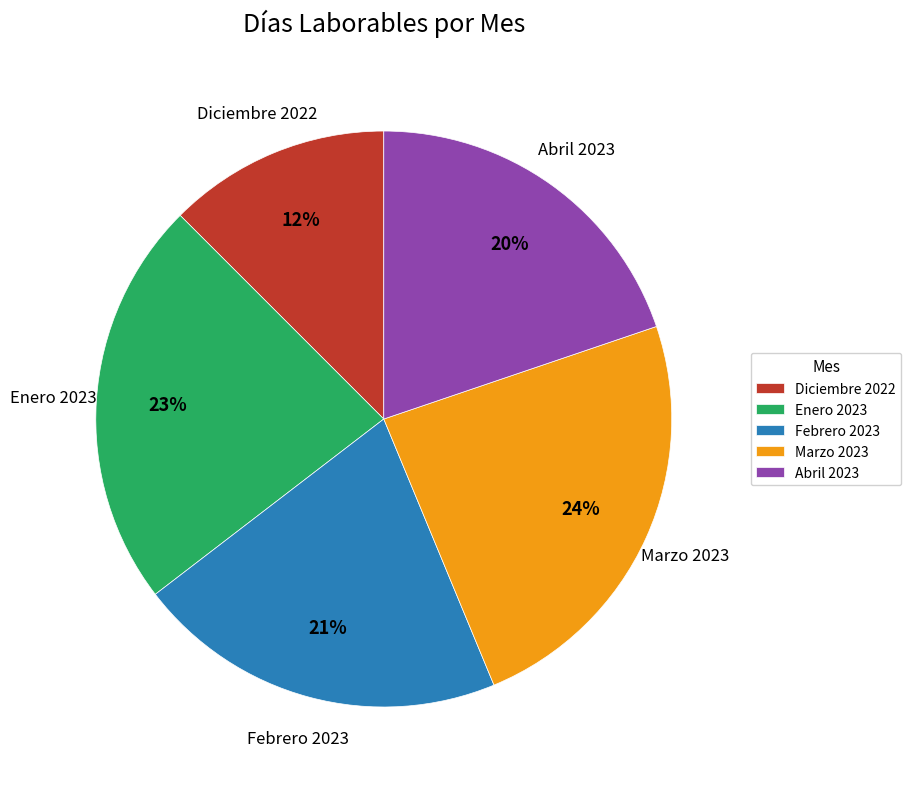

Does Enero 2023 represent more than half of the total?

No